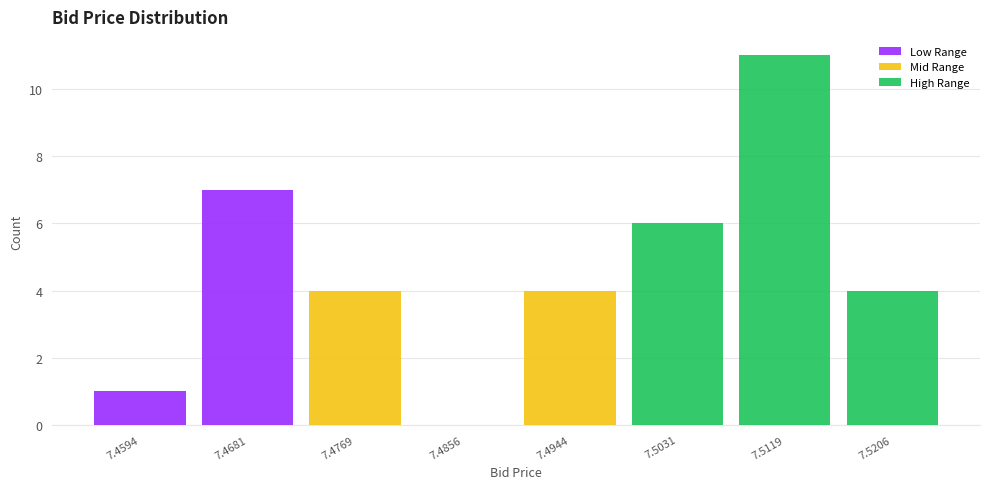

Reading left to right, transcribe this chart: for each stacked bar, give the range it covers on the x-axis and its total height. Neither the bar edges nor the heights are printed on the chart, so give them approximately, as read against the axes.

7.455 to 7.464: 1
7.464 to 7.473: 7
7.473 to 7.481: 4
7.481 to 7.490: 0
7.490 to 7.499: 4
7.499 to 7.508: 6
7.508 to 7.516: 11
7.516 to 7.525: 4